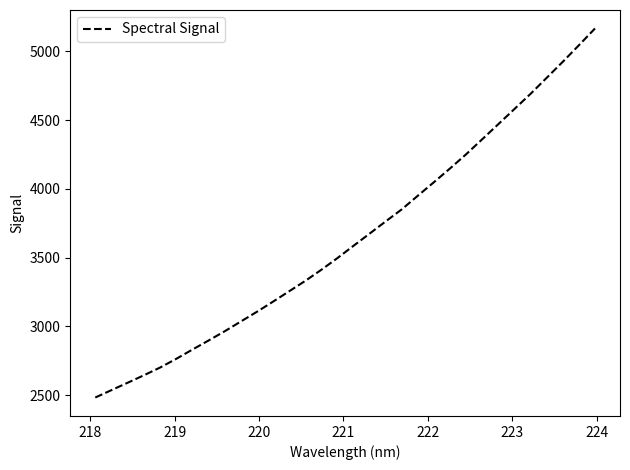

What is the minimum value shown in the chart?

2482.0